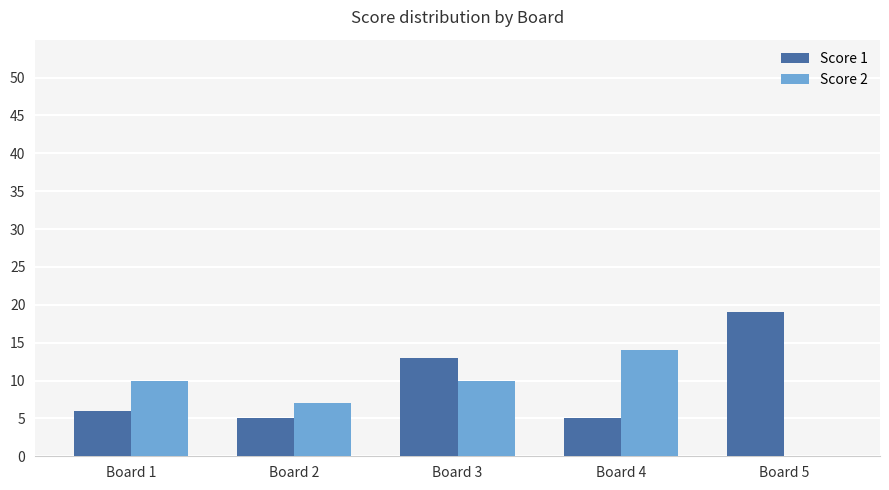

What value does the Score 2 series have at Board 1?

10